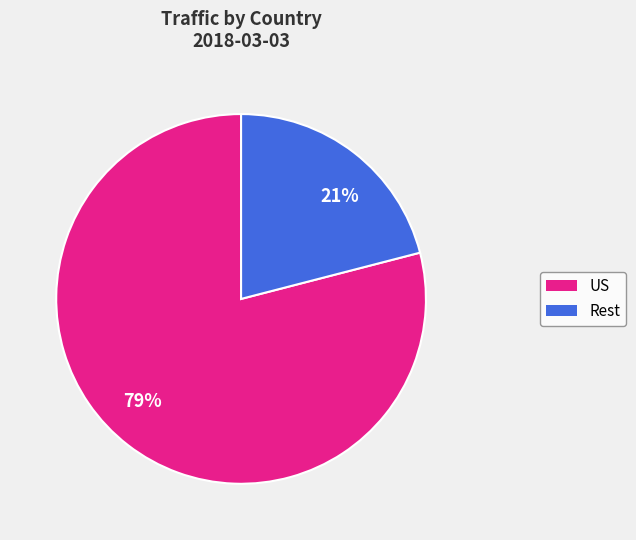

True or false: 21% accounts for 21% of the total.

True